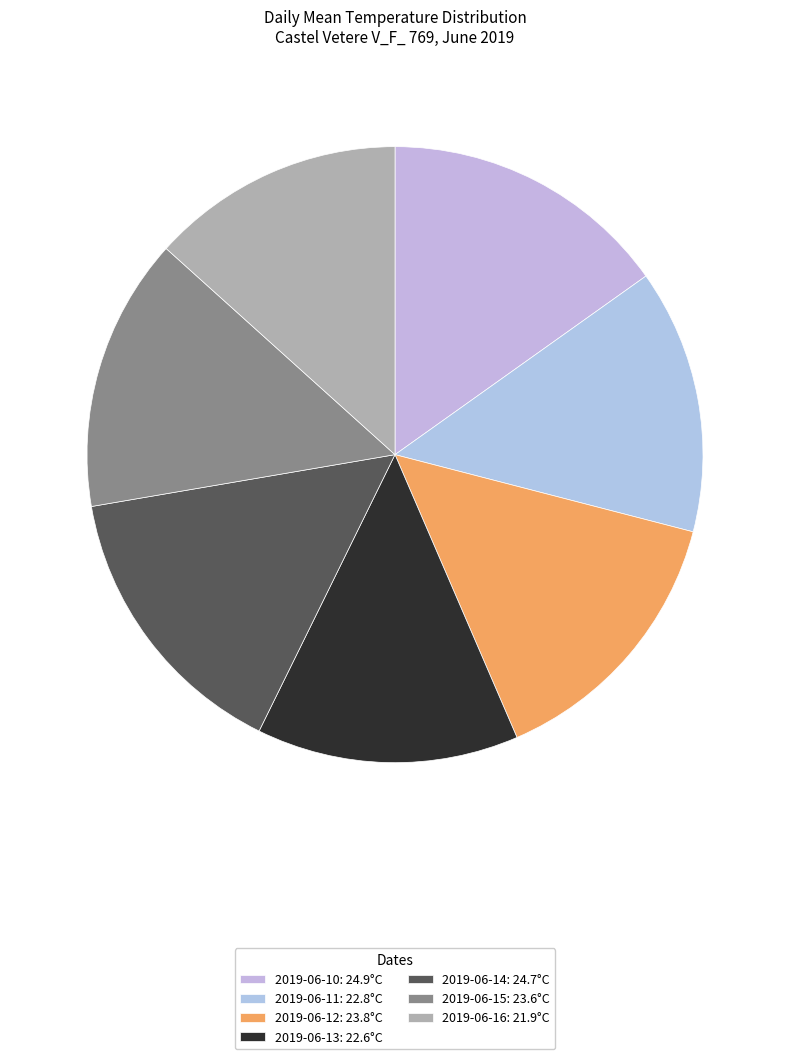

What is the change in value from 2019-06-14 to 2019-06-16?

-2.8